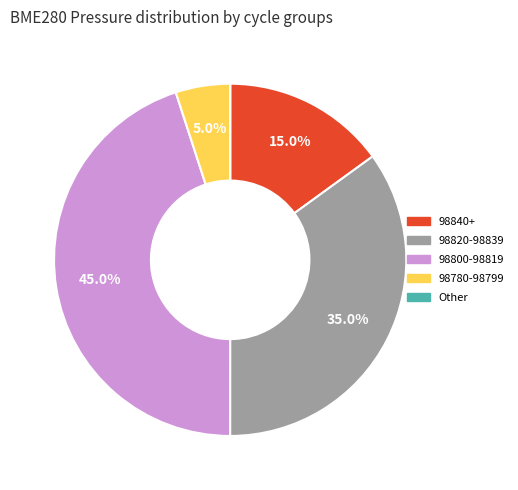

What portion of the pie excludes 98820-98839?

65.0%